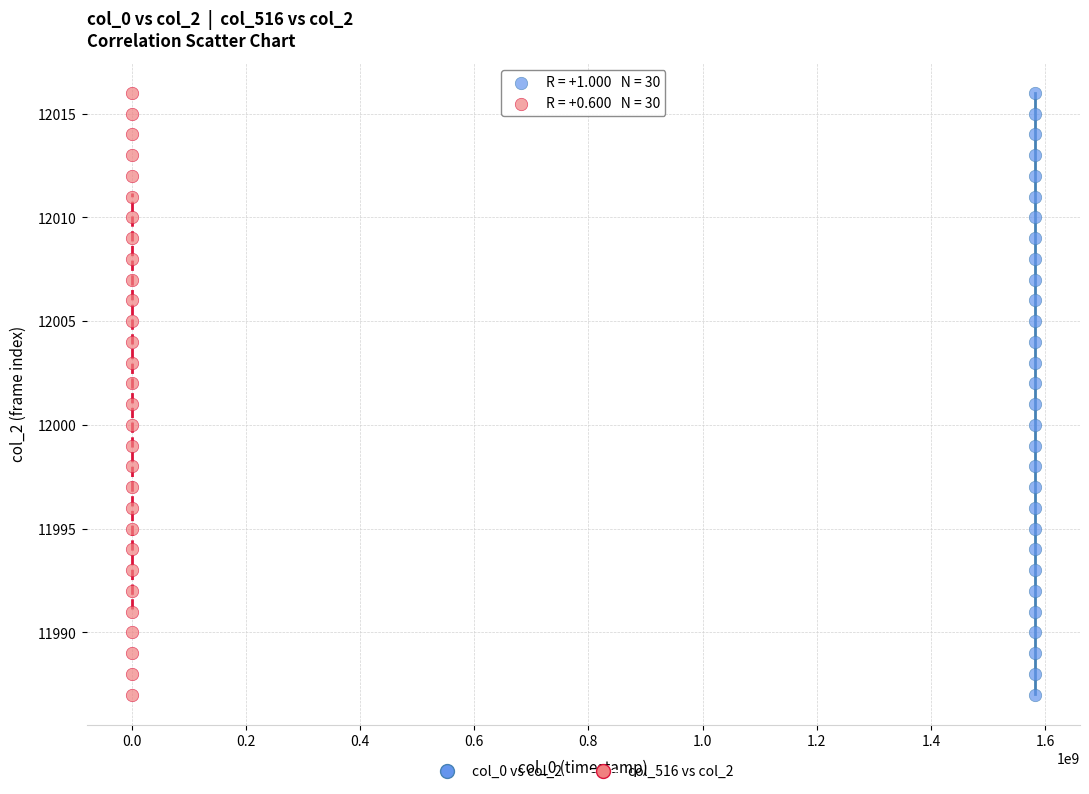

What are all the series names shown in the legend?

col_0 vs col_2, col_516 vs col_2